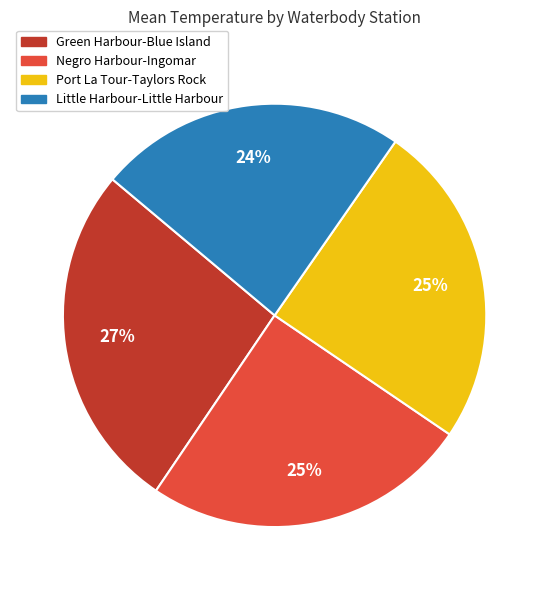

Is it true that Negro Harbour-Ingomar is 25% of the pie?

True